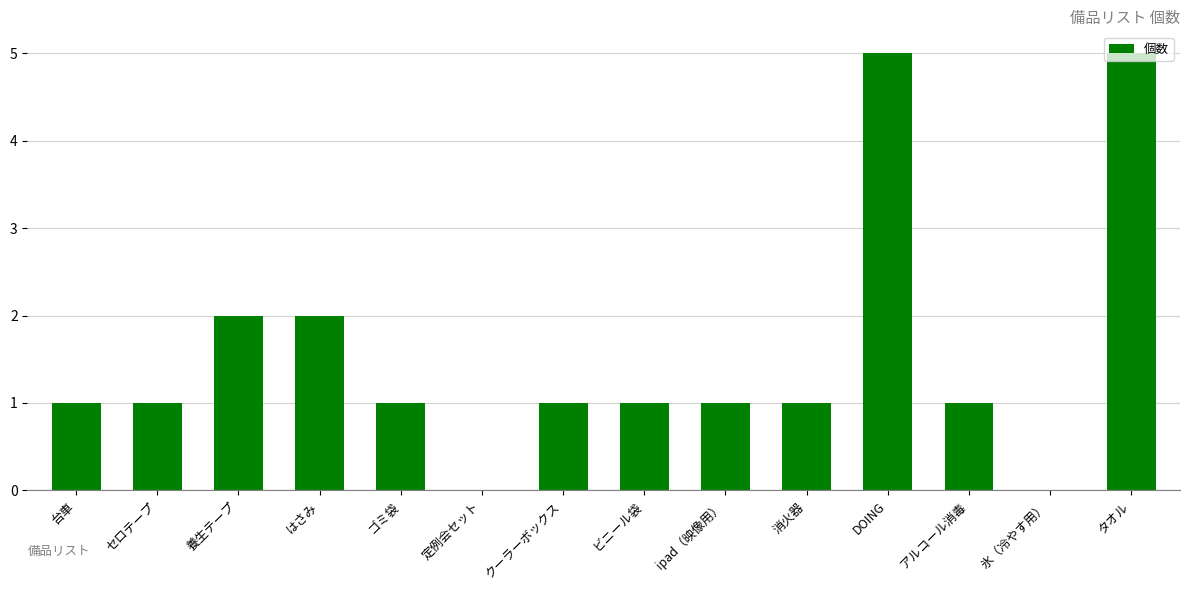

The value at はさみ is 3. True or false?

False